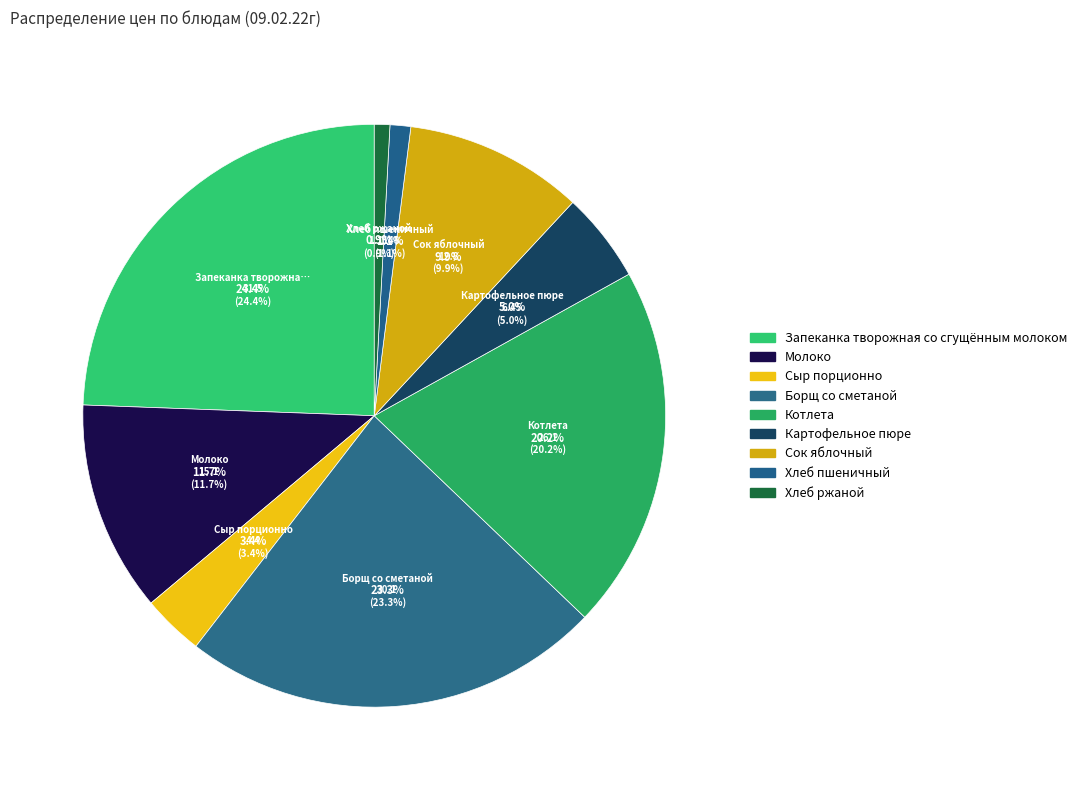

What percentage do Запеканка творожная со сгущённым молоком and Картофельное пюре together represent?

29.4%